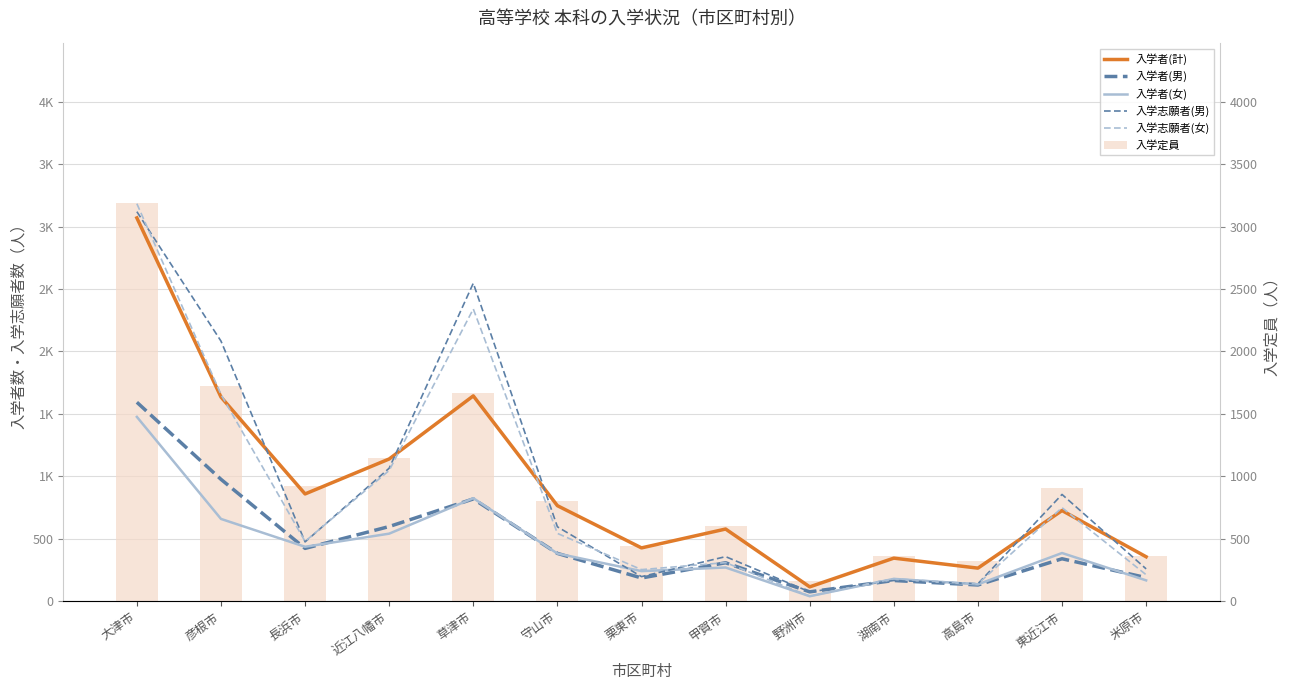

True or false: 入学者(女) has a value of 386 at 東近江市.

True